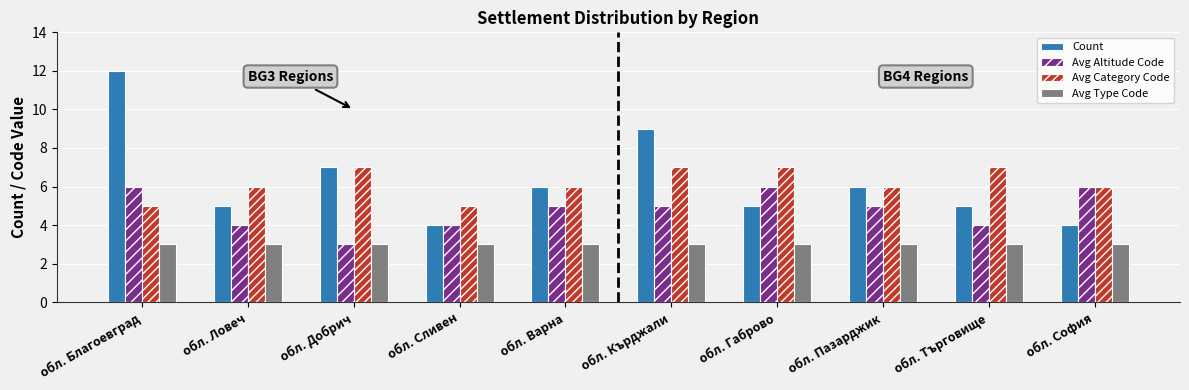

What is the maximum value for Avg Type Code?

3